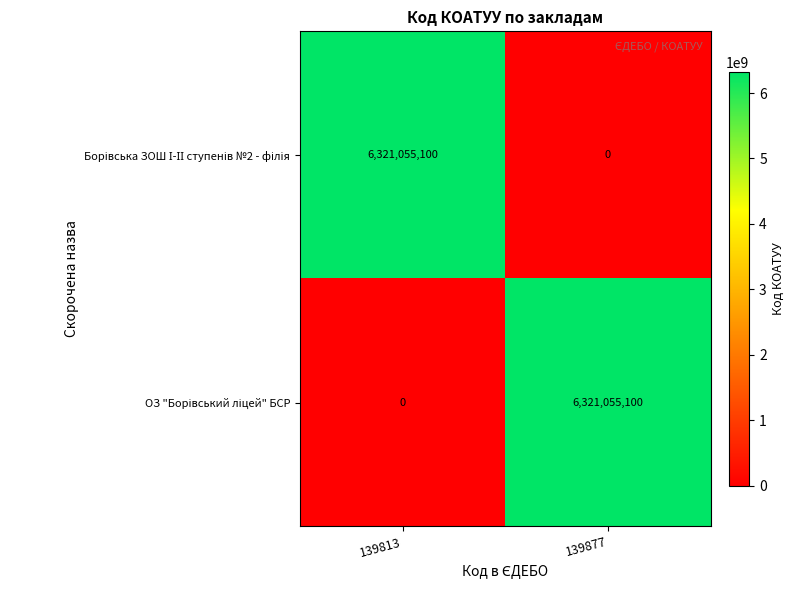

What is the maximum value shown in the chart?

6321055100